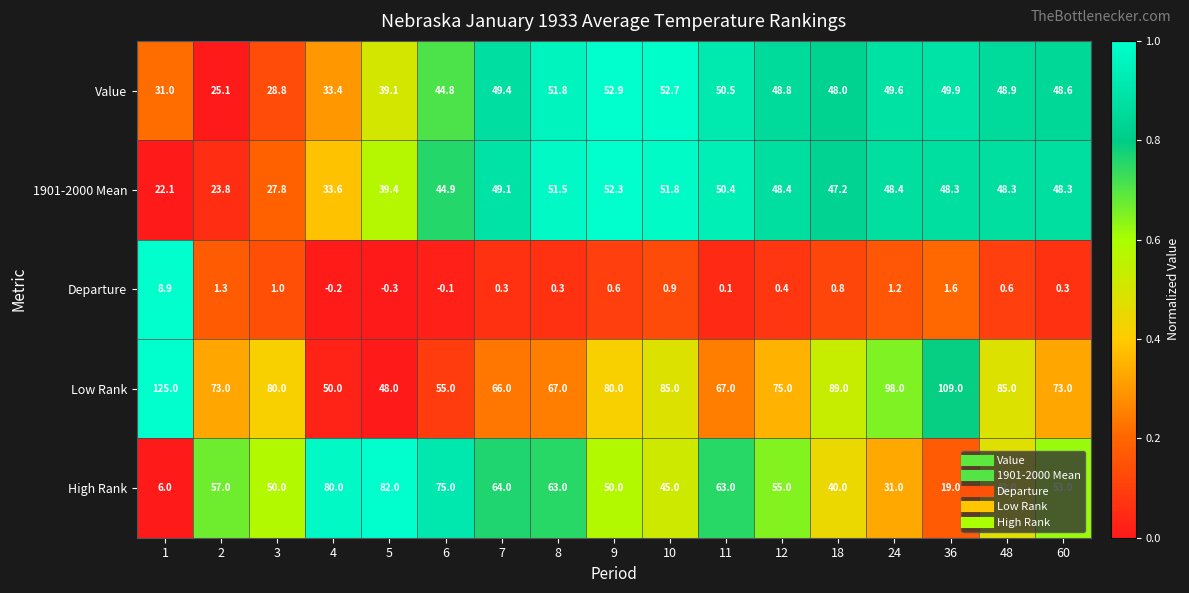

What is the difference between the maximum and second lowest values in the High Rank series?

63.0